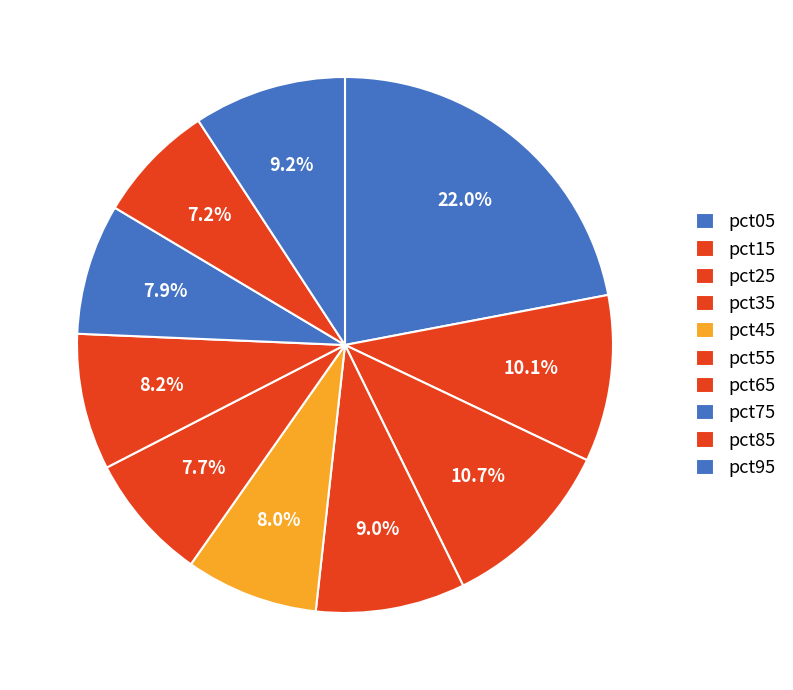

What is the ratio of the value at pct85 to the value at pct95?

0.8